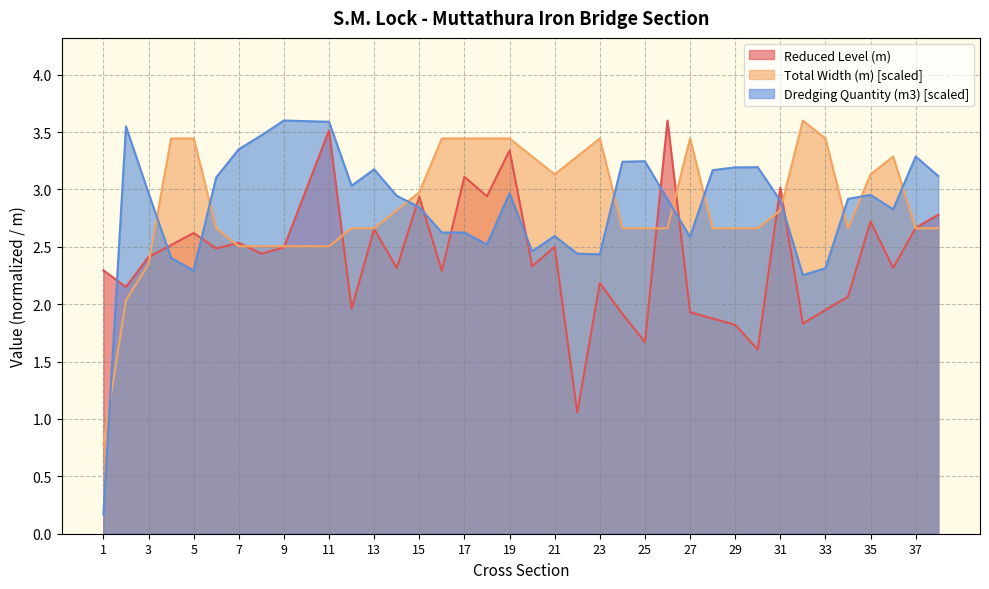

What is the smallest value displayed?

0.2